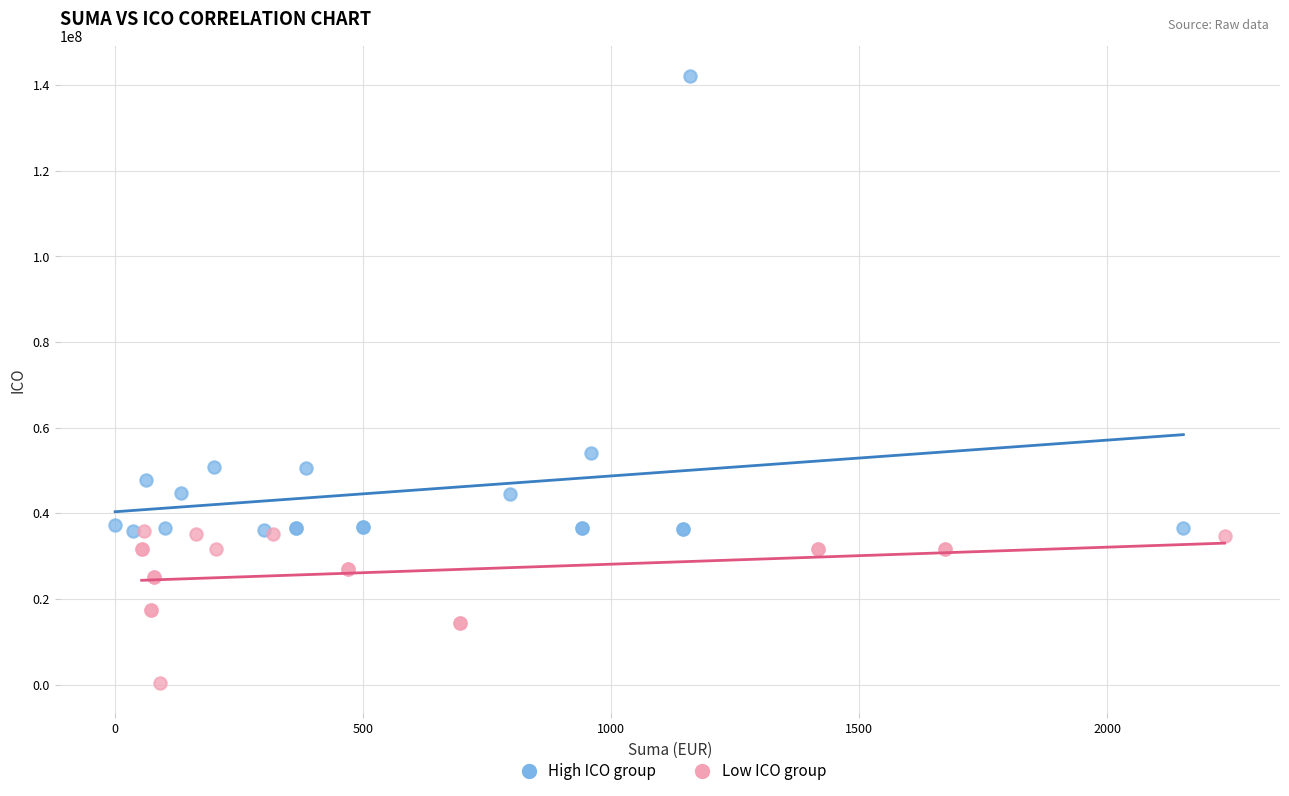

Which series contains the highest Y value?

High ICO group